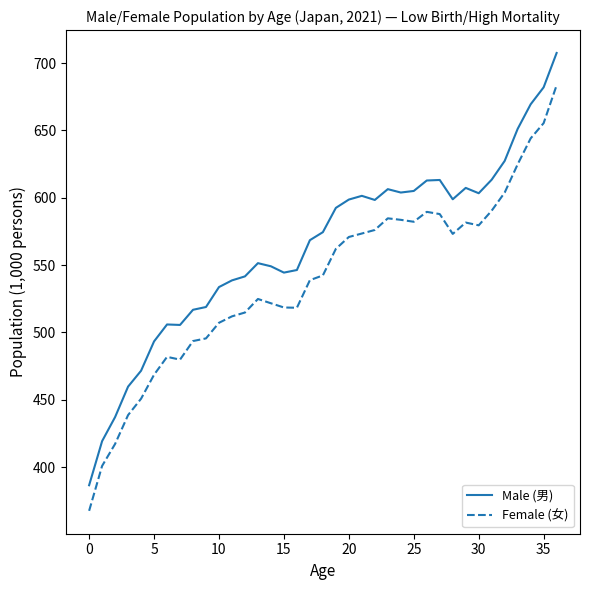

Which series has the largest total across all categories?

Male (男)